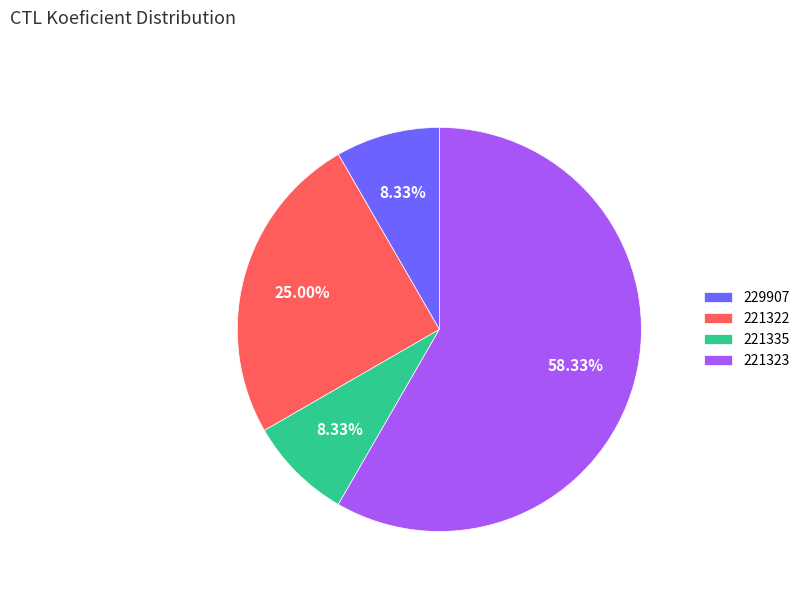

Which category has the biggest portion of the pie?

221323